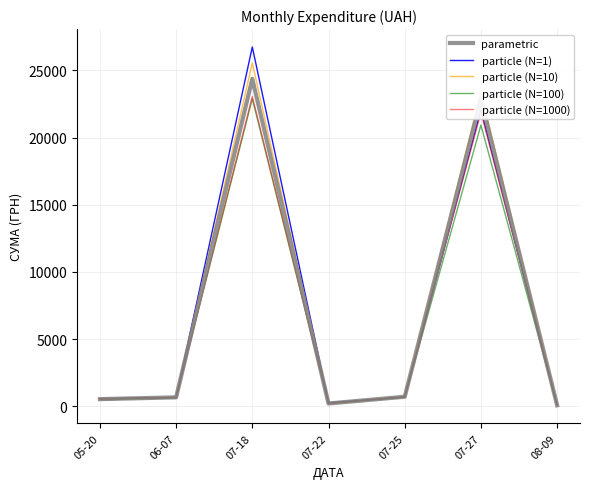

What value does the particle (N=10) series have at 08-09?

64.1